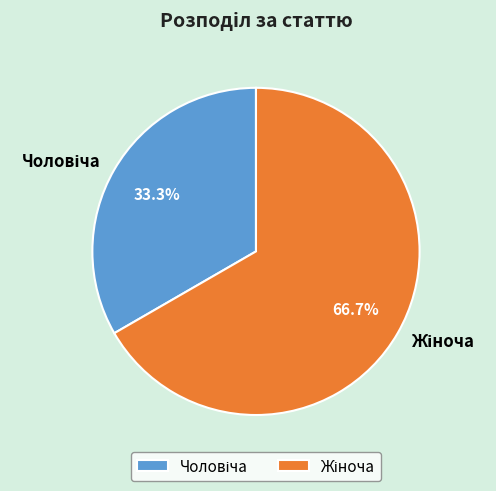

Does any single category account for the majority?

Yes